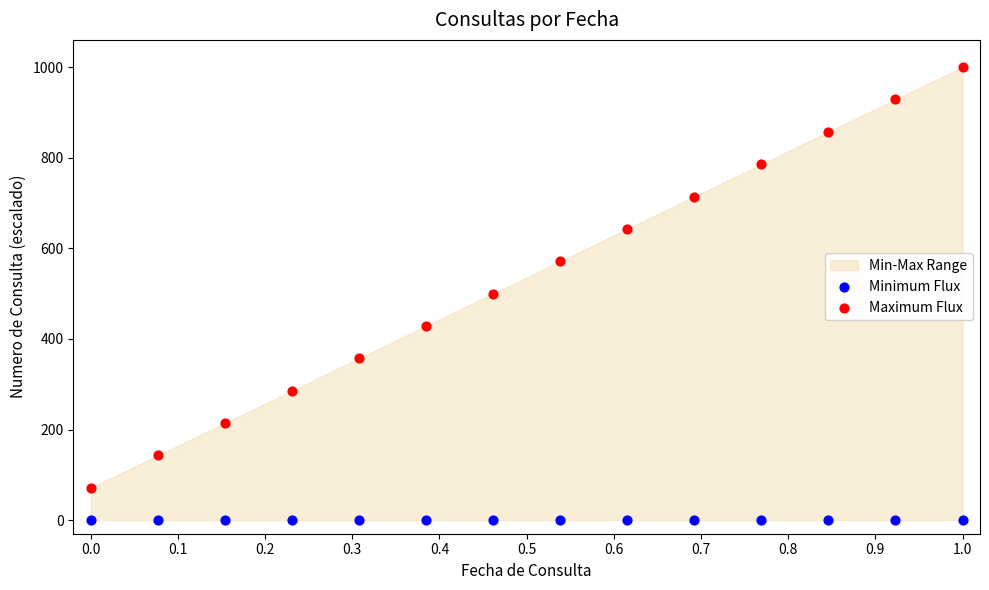

Which series reaches the minimum Y coordinate?

Minimum Flux